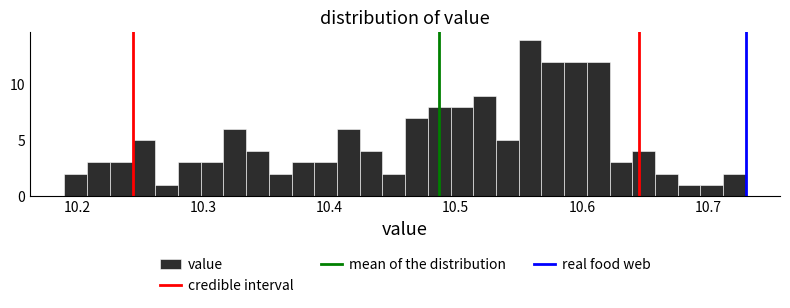

Around what value on the x-axis is the tallest bar? Give the approximate position of its centre, as read against the axis.

10.56